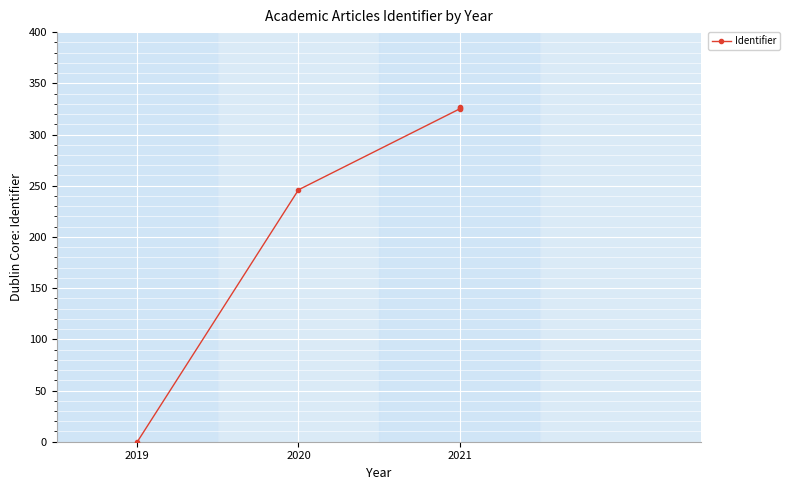

Between 2020 and 2019, which is larger?

2020